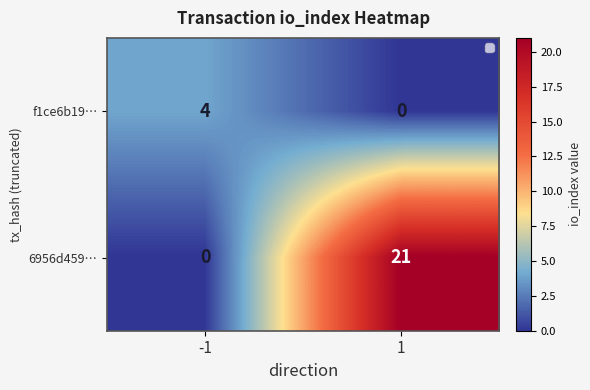

What is the sum of the f1ce6b19… values at 1 and -1?

4